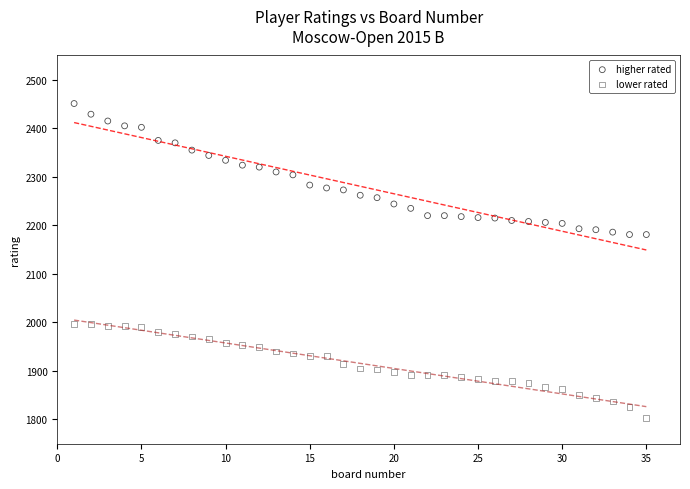

Which series contains the highest Y value?

higher rated